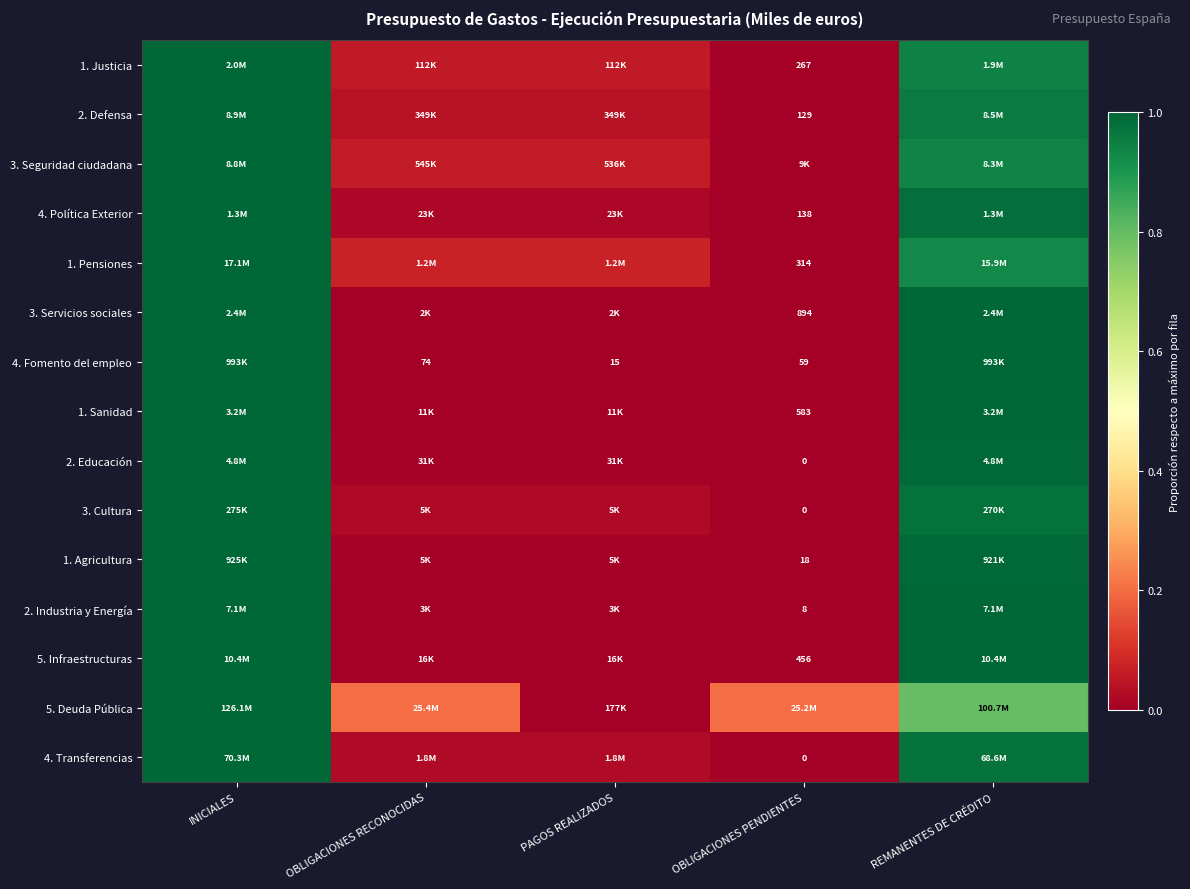

Between OBLIGACIONES RECONOCIDAS and OBLIGACIONES PENDIENTES, which is larger?

OBLIGACIONES RECONOCIDAS